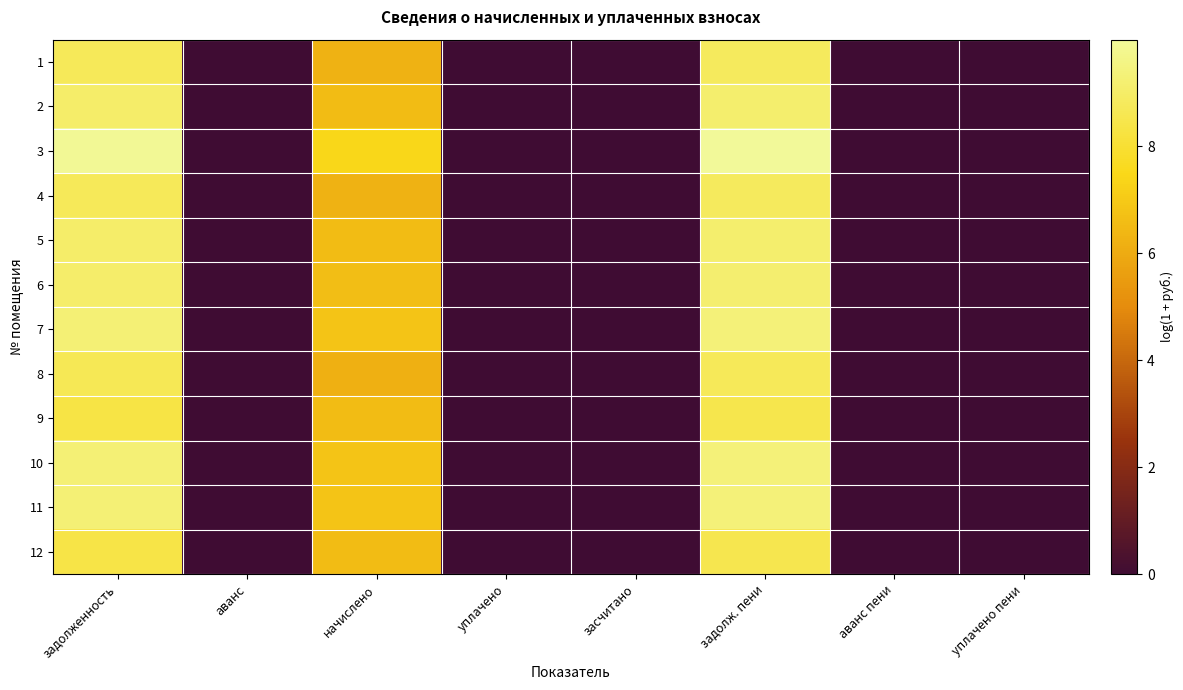

How many distinct data groups are displayed?

12